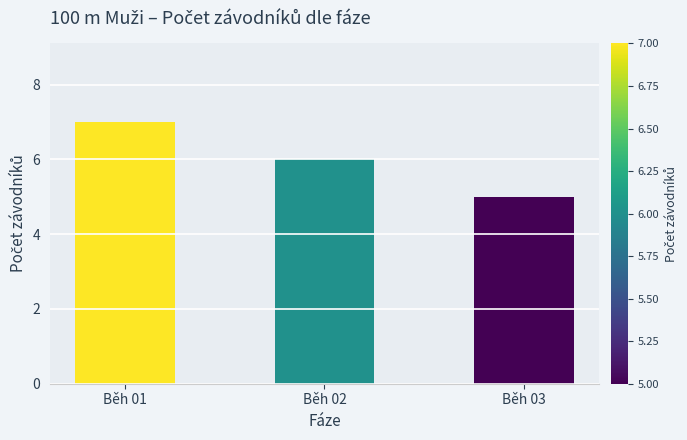

Reading left to right, list all the values displayed in this chart.

Běh 01=7	Běh 02=6	Běh 03=5